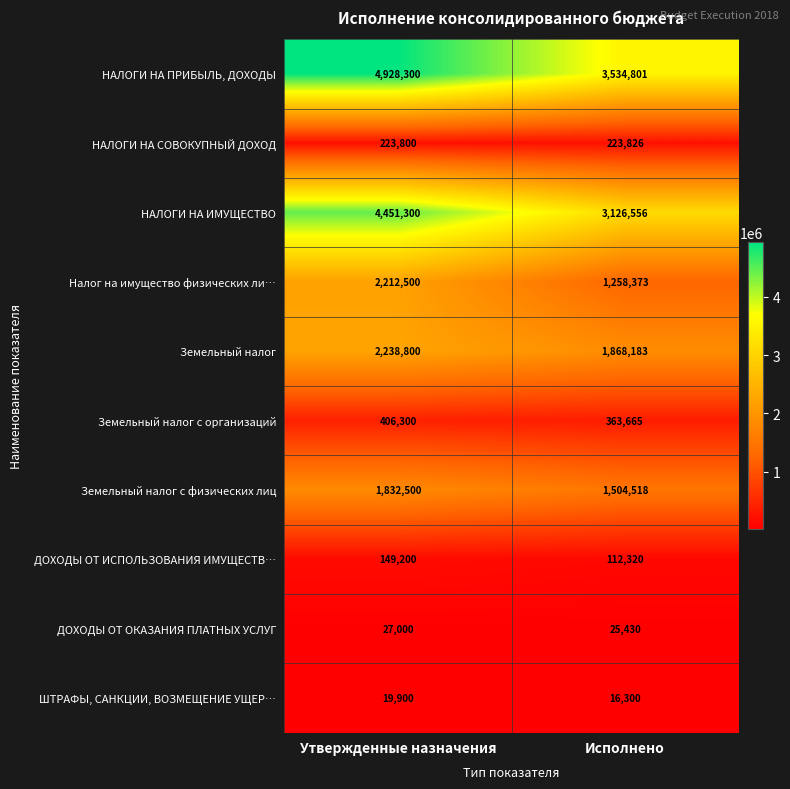

What is the spread (max minus min) of values at Исполнено?

3518501